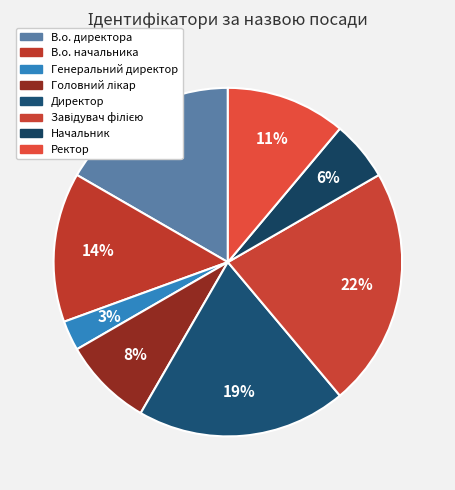

Count the number of slices in the pie.

8